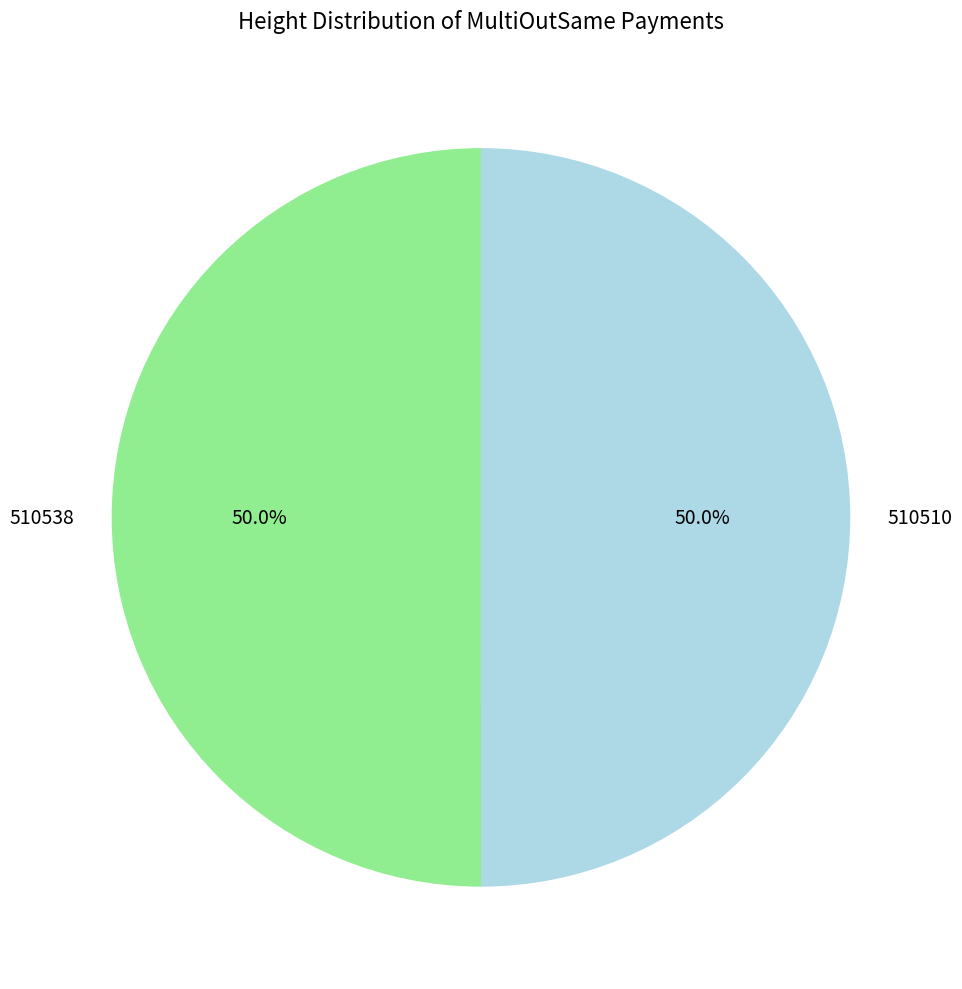

To the nearest percent, what percentage of the pie is 510538?

50%